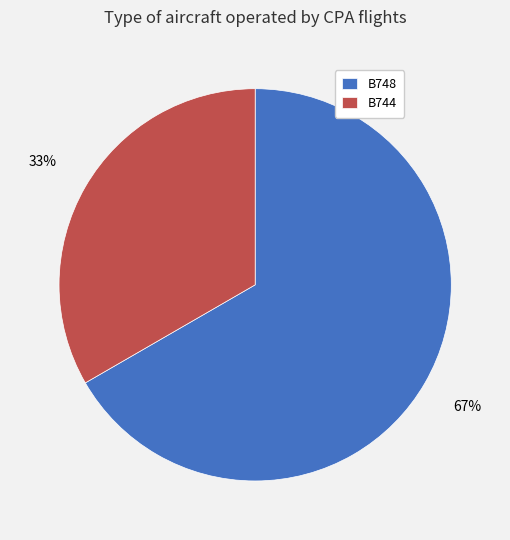

Is it true that B748 is 73% of the pie?

False